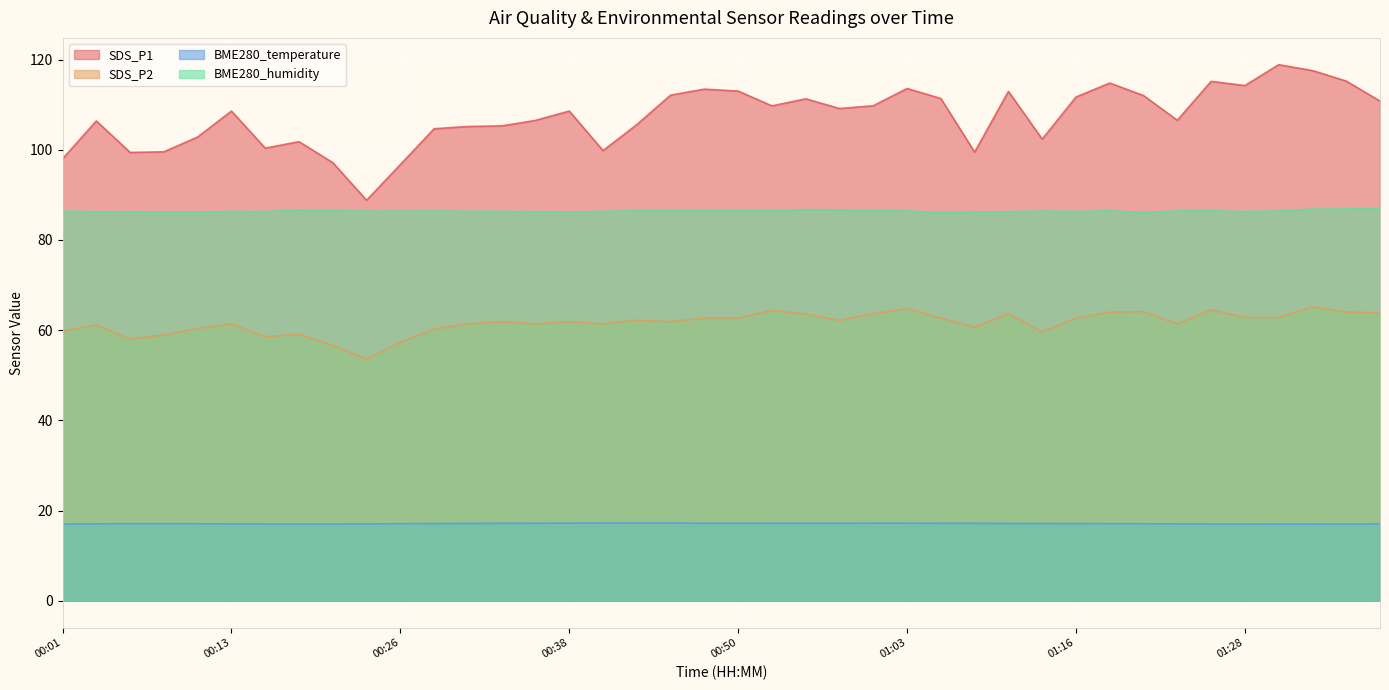

How many lines are shown in the chart?

4